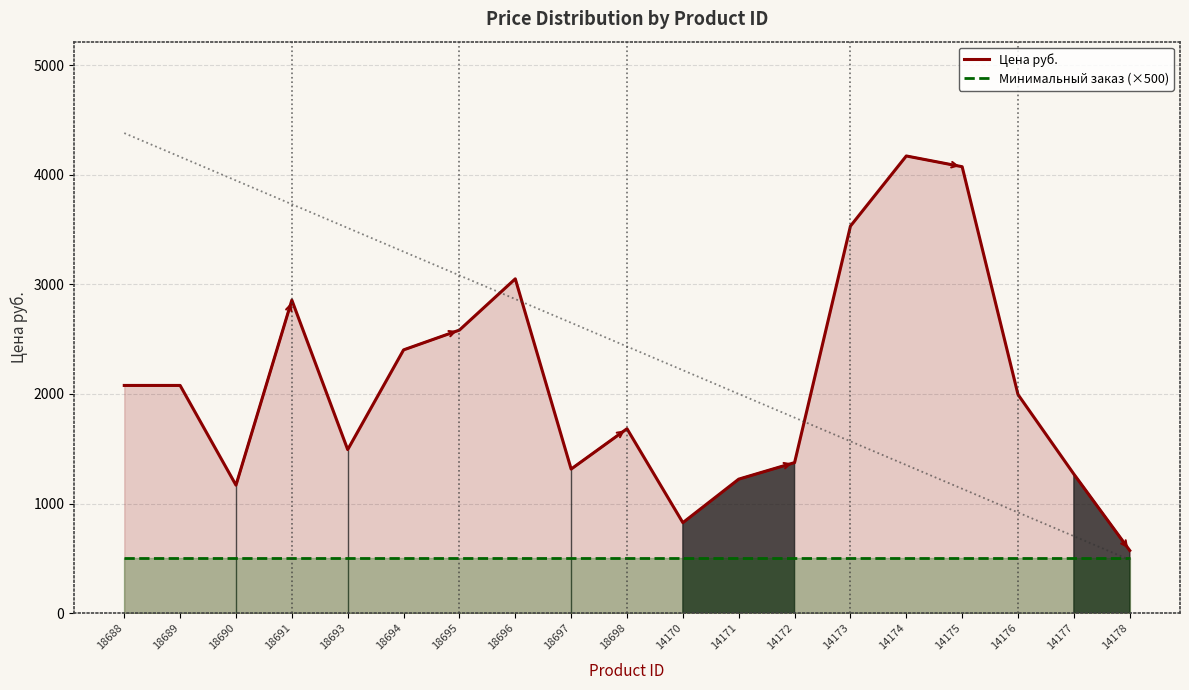

Reading right to left, list all the values displayed in this chart.

Цена руб.: 14178=572.0	14177=1269.0	14176=1995.0	14175=4074.0	14174=4172.0	14173=3532.0	14172=1374.0	14171=1223.0	14170=826.0	18698=1683.0	18697=1315.0	18696=3051.0	18695=2583.2	18694=2402.5	18693=1492.5	18691=2856.7	18690=1168.0	18689=2078.0	18688=2078.0
Минимальный заказ (×500): 14178=500.0	14177=500.0	14176=500.0	14175=500.0	14174=500.0	14173=500.0	14172=500.0	14171=500.0	14170=500.0	18698=500.0	18697=500.0	18696=500.0	18695=500.0	18694=500.0	18693=500.0	18691=500.0	18690=500.0	18689=500.0	18688=500.0